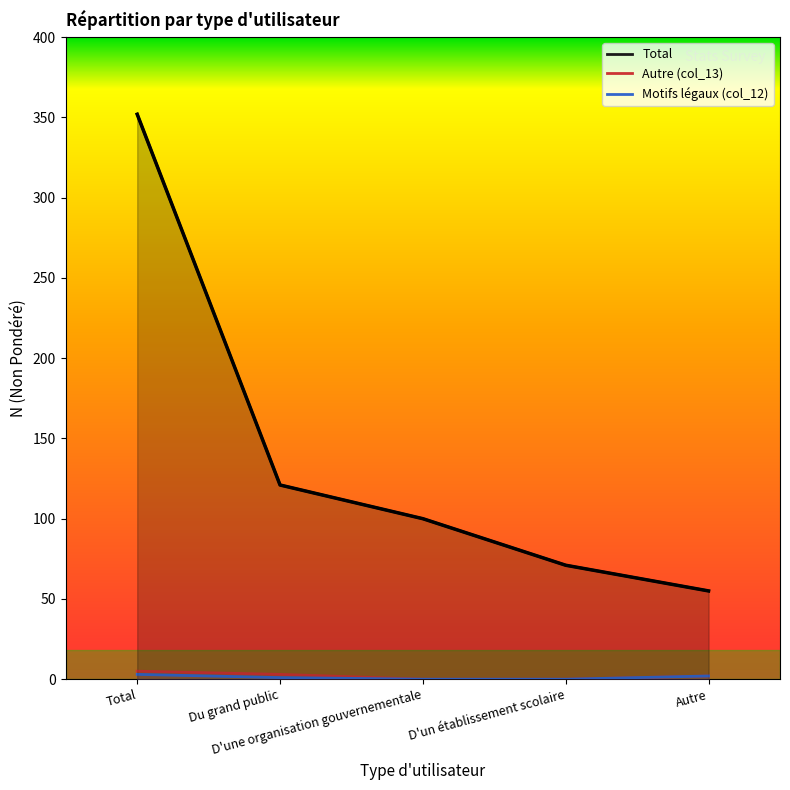

What are all the series names shown in the legend?

Total, Autre (col_13), Motifs légaux (col_12)